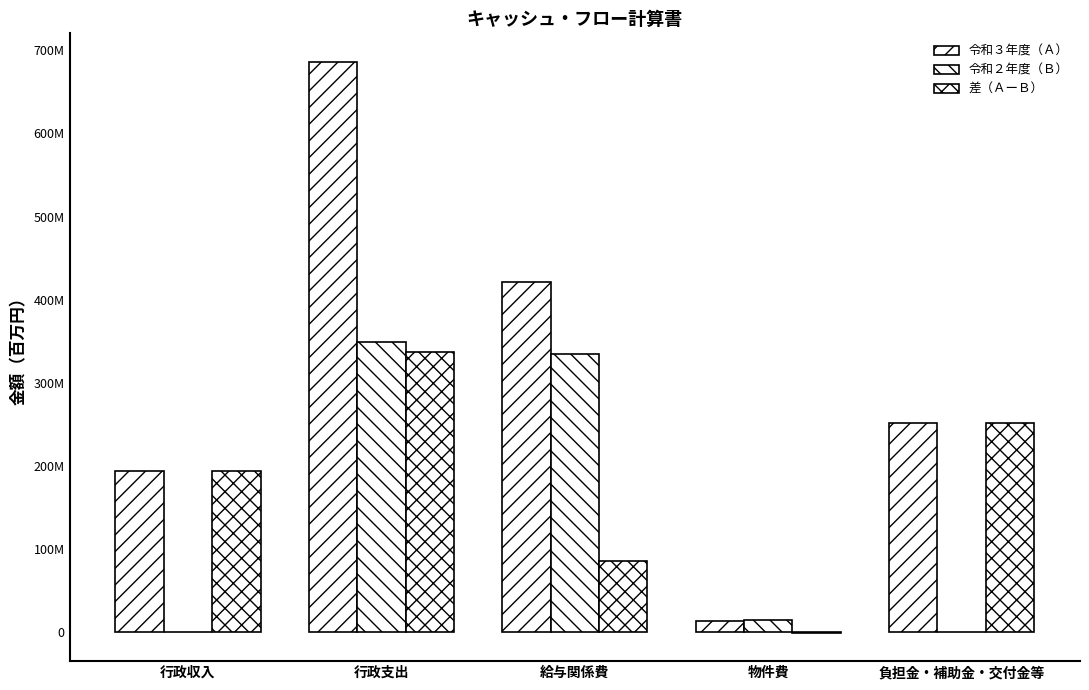

What is the label of the 2nd bar from the right?

物件費